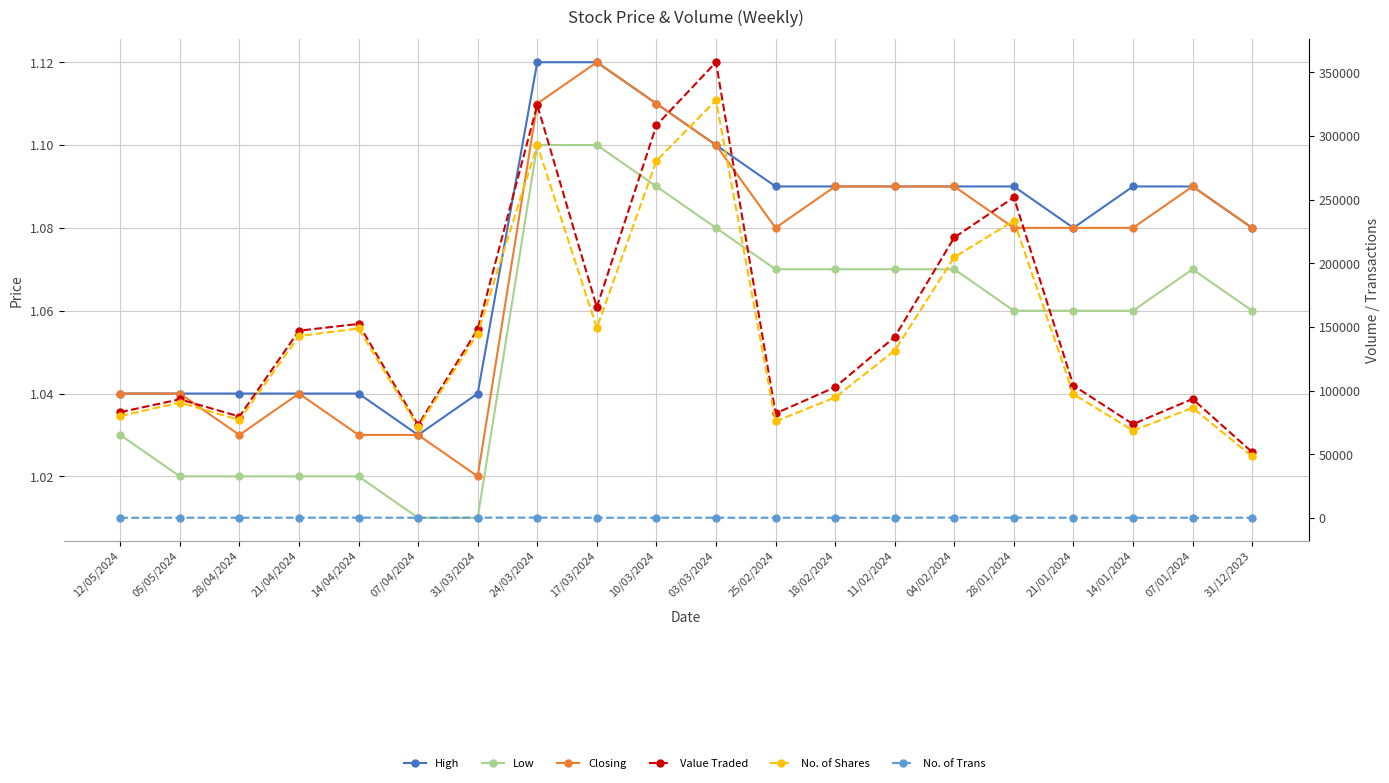

True or false: Value Traded and Closing cross at least once.

False